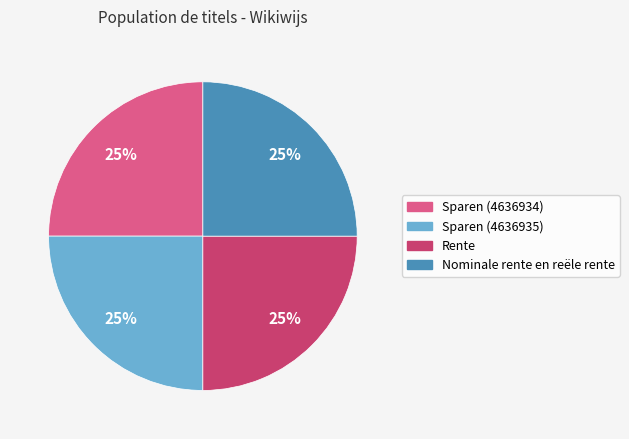

What percentage is the Sparen (4636935) slice, to the nearest percent?

25%